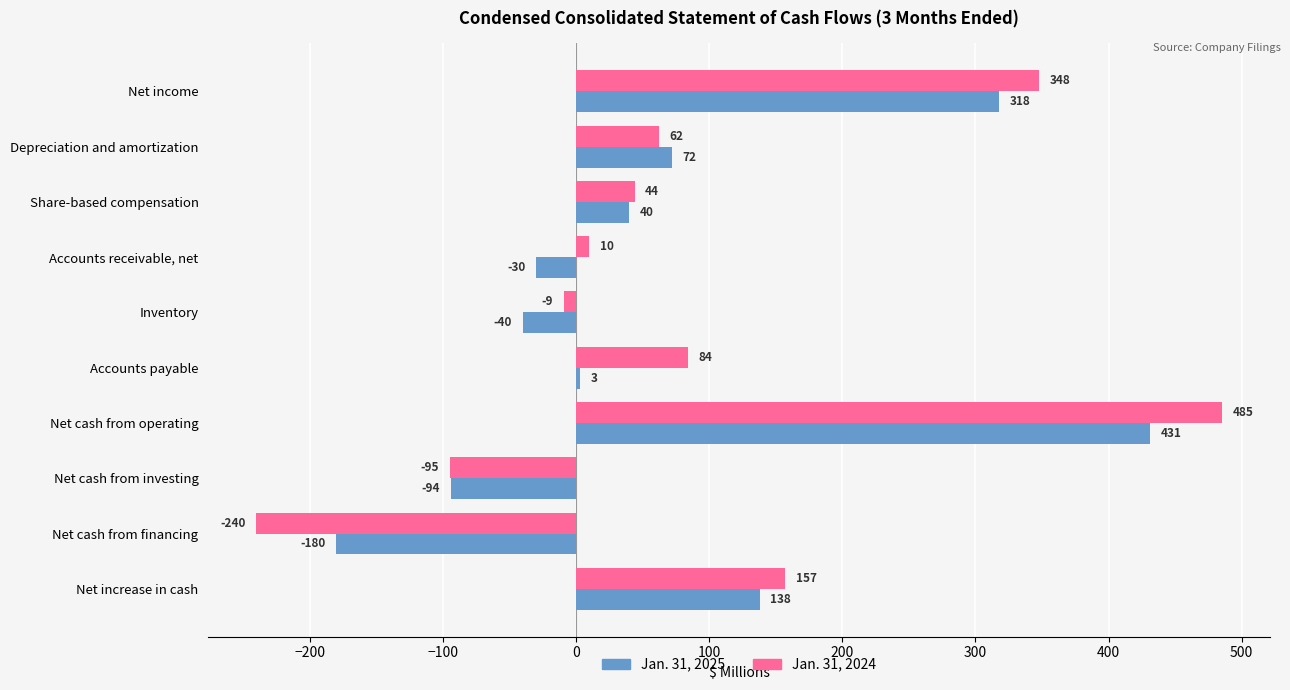

List the series in order of their peak value, highest first.

Jan. 31, 2024, Jan. 31, 2025